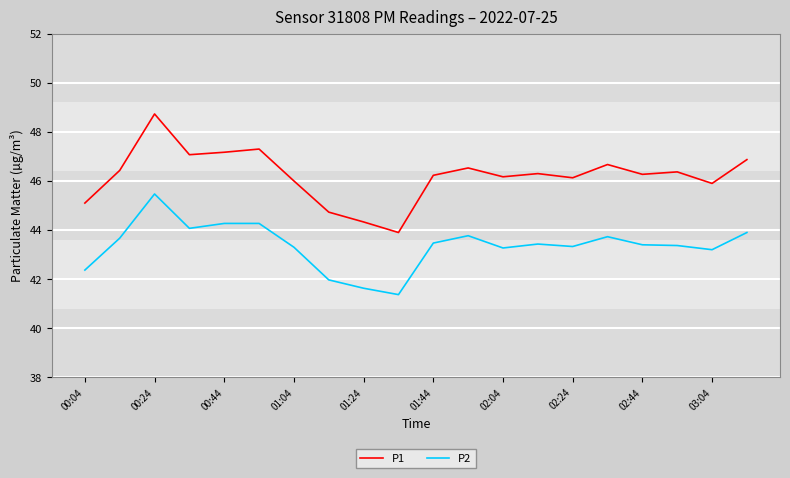

True or false: P2 has more than 2 points higher than both neighbors.

True